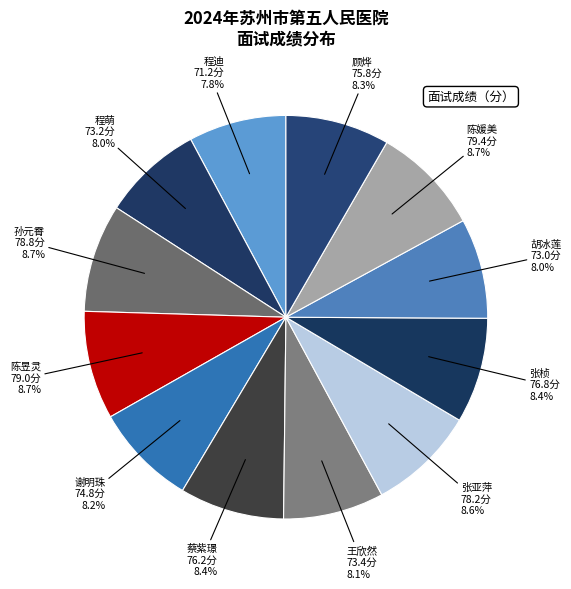

True or false: 陈昱灵 accounts for 19% of the total.

False